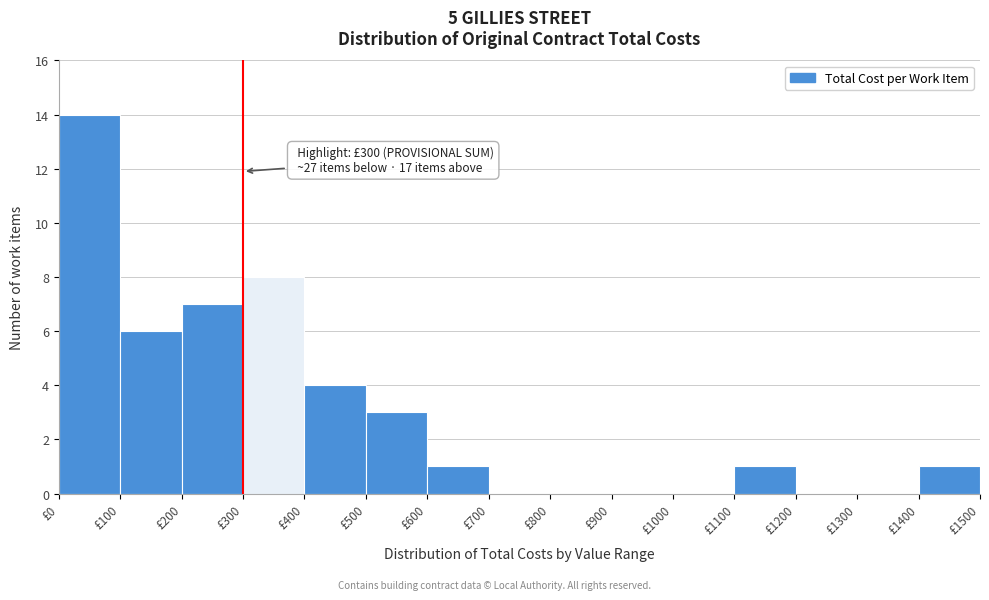

Which range on the x-axis has the tallest bar?

0 to 100